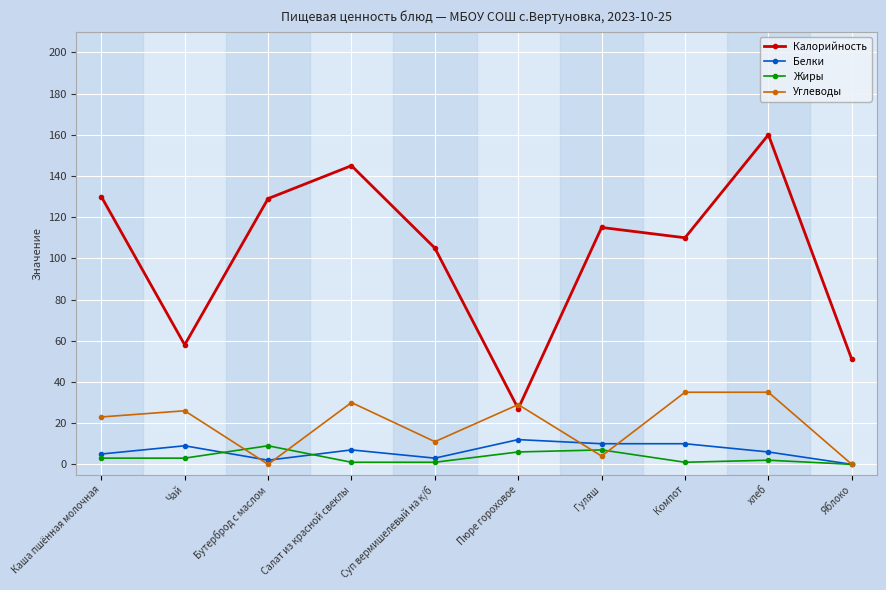

Between Салат из красной свеклы and Суп вермишелевый на к/б, which series saw the biggest shift?

Калорийность